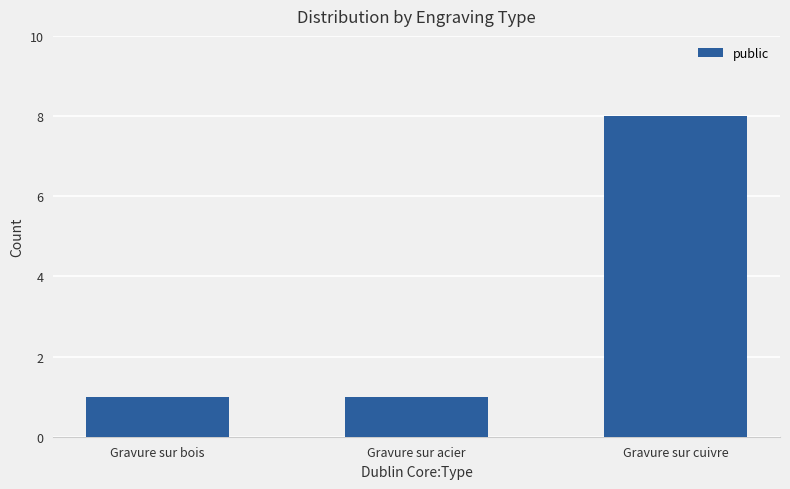

Does the chart contain stacked bars?

No